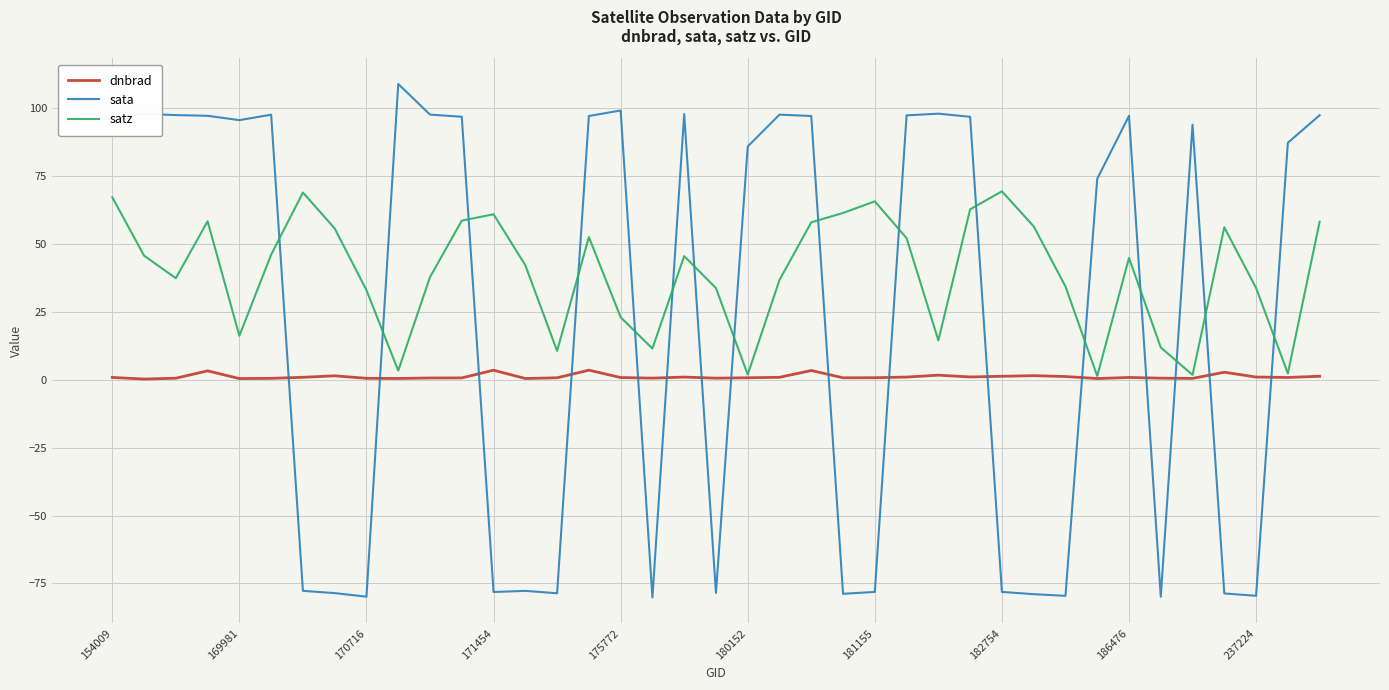

What is the minimum value for sata?

-80.2